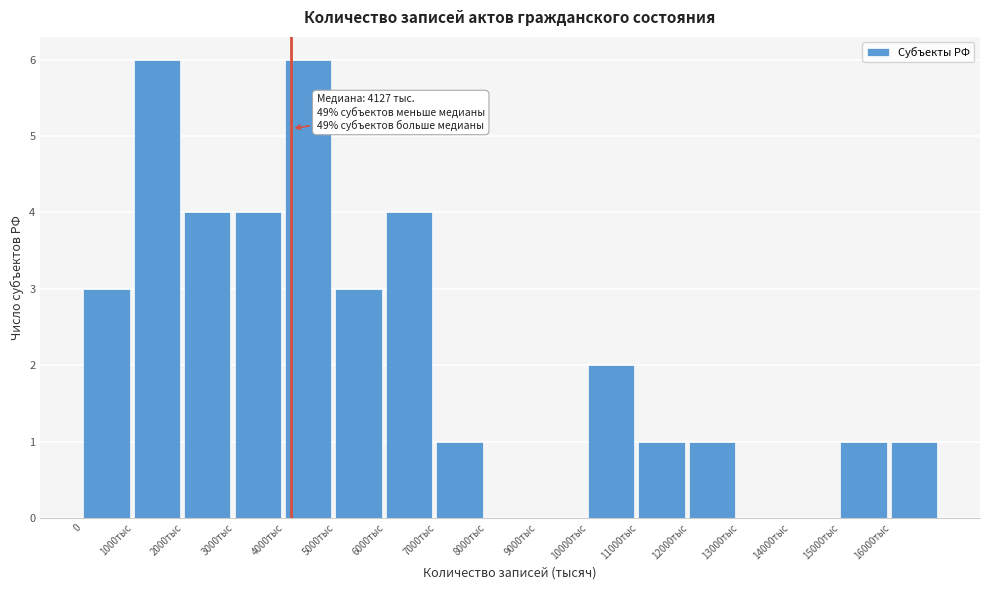

Reading left to right, what are all the values shown in this chart?

0=3	1000тыс=6	2000тыс=4	3000тыс=4	4000тыс=6	5000тыс=3	6000тыс=4	7000тыс=1	8000тыс=0	9000тыс=0	10000тыс=2	11000тыс=1	12000тыс=1	13000тыс=0	14000тыс=0	15000тыс=1	16000тыс=1